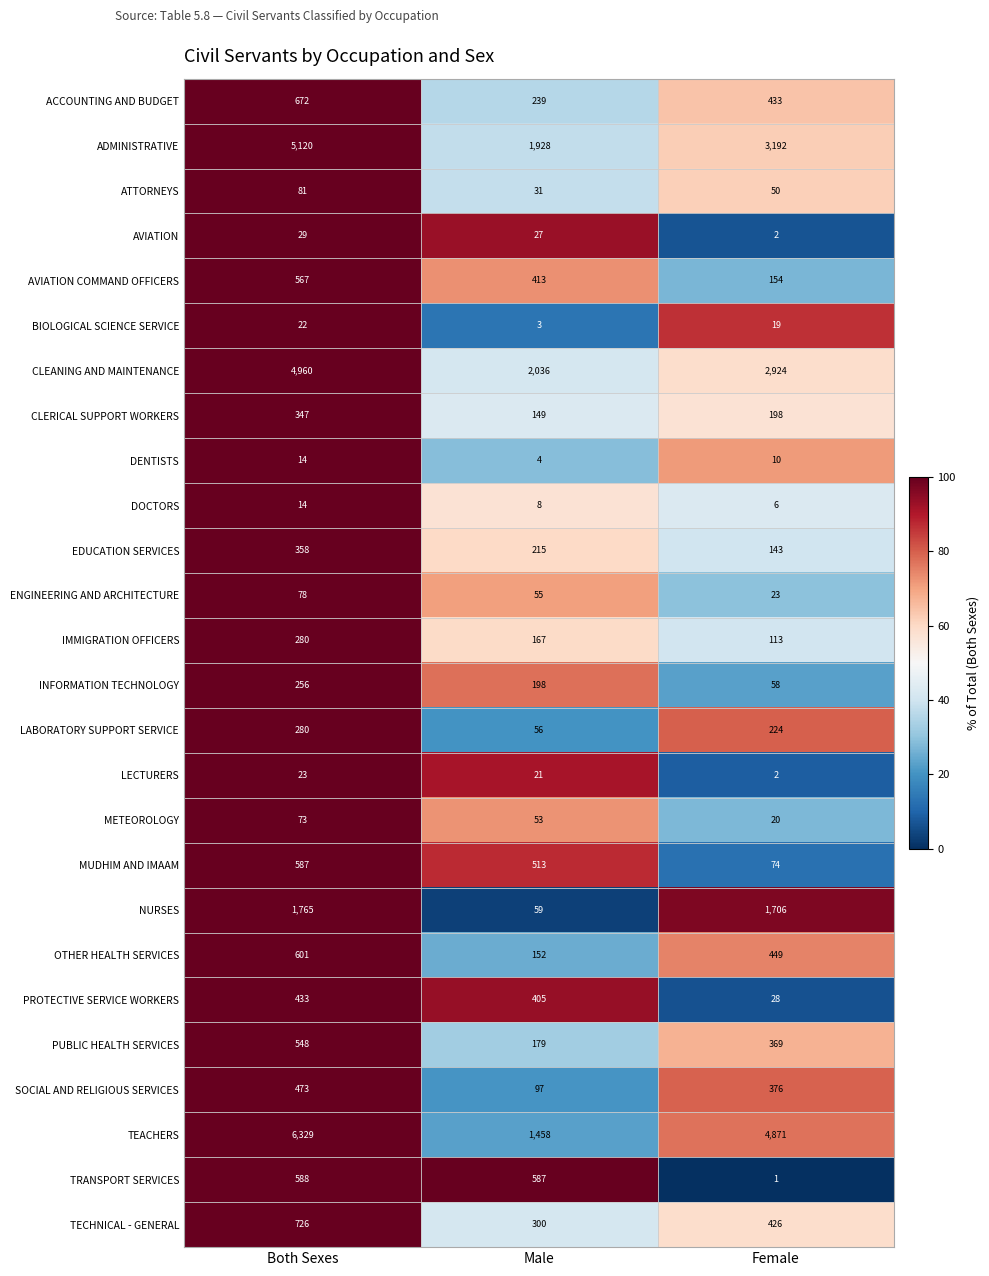

Which series has the largest range (max minus min)?

TEACHERS